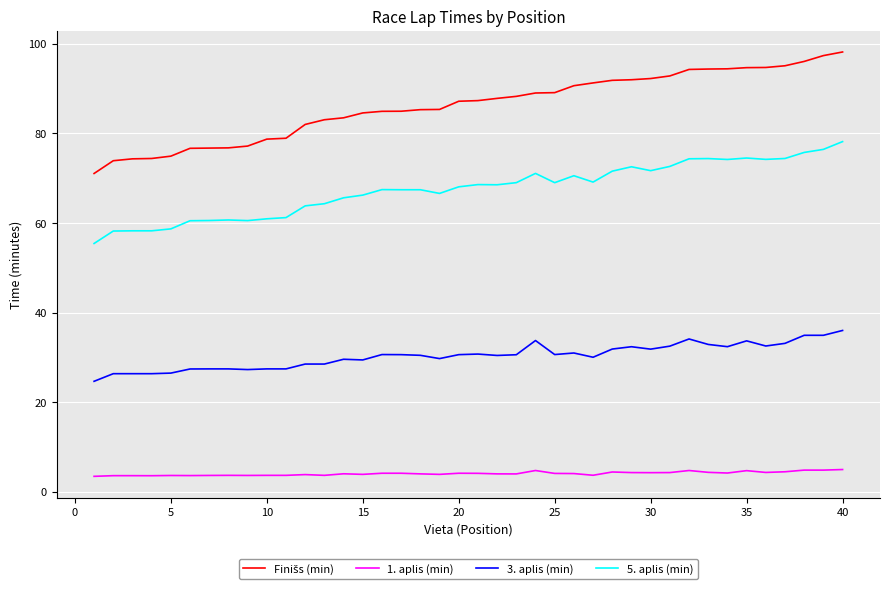

How many lines are shown in the chart?

4